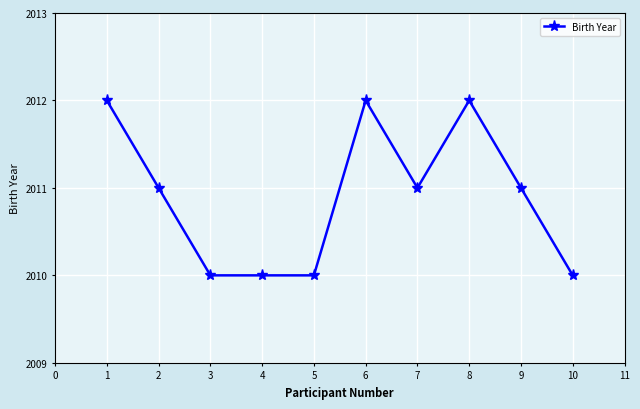

What is the smallest value displayed?

2010